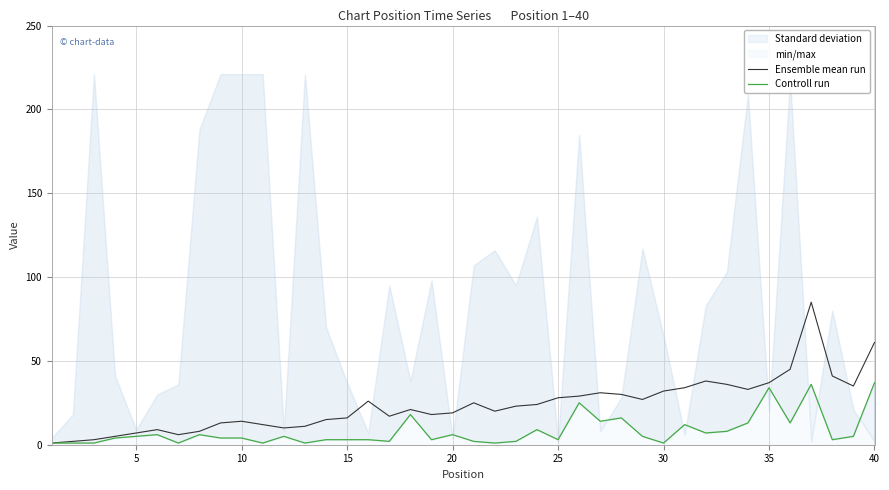

True or false: Ensemble mean run and Controll run intersect in this chart.

False